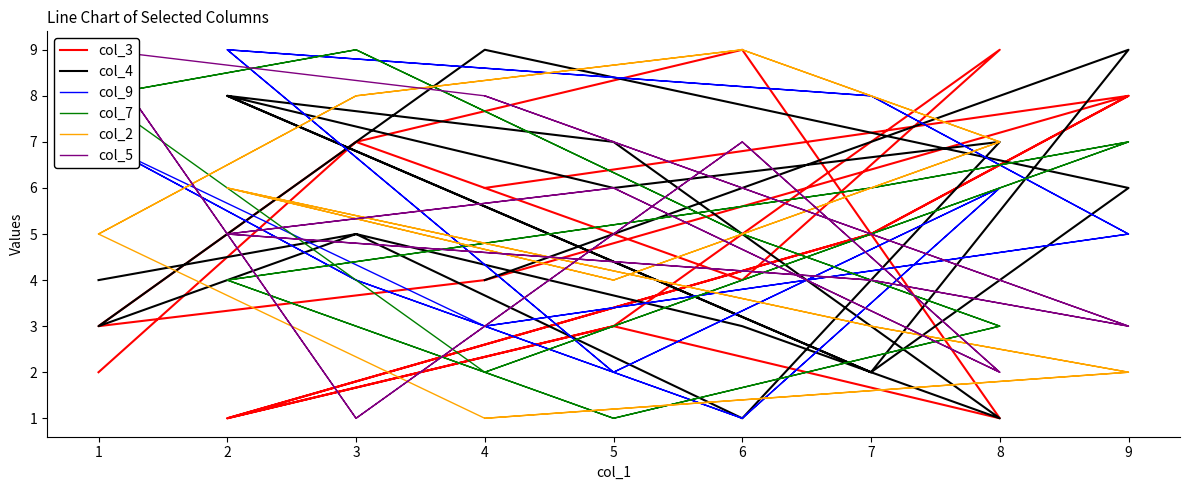

True or false: col_9 and col_4 cross at least once.

True